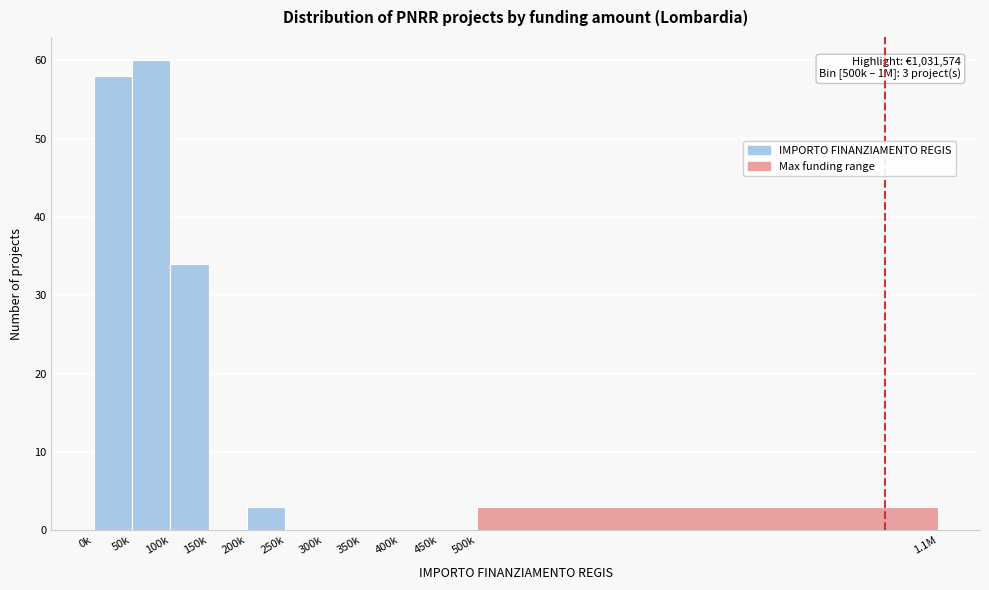

Reading left to right, list all the values displayed in this chart.

0k=58	50k=60	100k=34	150k=0	200k=3	250k=0	300k=0	350k=0	400k=0	450k=0	500k=3